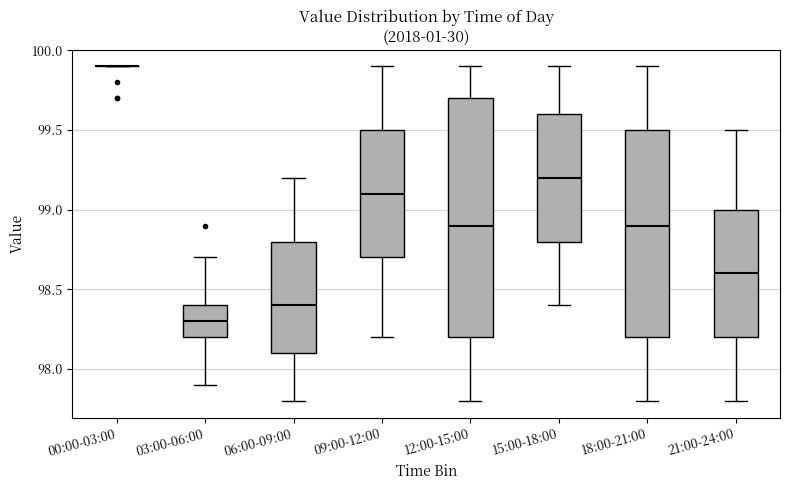

Reading left to right, transcribe this box plot: for each box, give where its median line is, the range the box spans, and where its two whiskers end, as read against the y-axis. The values are not printed on the chart, so give them approximately, as read against the axis.

00:00-03:00: box collapsed to a line at 99.9, whiskers 99.9 to 99.9
03:00-06:00: median 98.3, box 98.2 to 98.4, whiskers 97.9 to 98.7
06:00-09:00: median 98.4, box 98.1 to 98.8, whiskers 97.8 to 99.2
09:00-12:00: median 99.1, box 98.7 to 99.5, whiskers 98.2 to 99.9
12:00-15:00: median 98.9, box 98.2 to 99.7, whiskers 97.8 to 99.9
15:00-18:00: median 99.2, box 98.8 to 99.6, whiskers 98.4 to 99.9
18:00-21:00: median 98.9, box 98.2 to 99.5, whiskers 97.8 to 99.9
21:00-24:00: median 98.6, box 98.2 to 99.0, whiskers 97.8 to 99.5